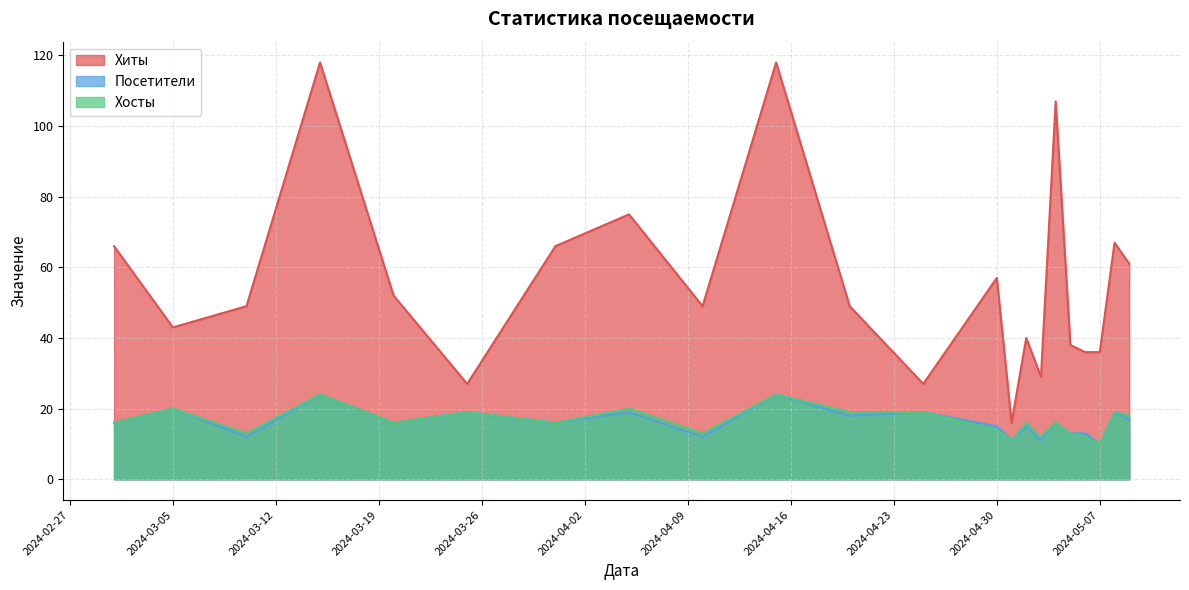

Reading left to right, what are all the values shown in this chart?

Хиты: 2024-03-01=66	2024-03-05=43	2024-03-10=49	2024-03-15=118	2024-03-20=52	2024-03-25=27	2024-03-31=66	2024-04-05=75	2024-04-10=49	2024-04-15=118	2024-04-20=49	2024-04-25=27	2024-04-30=57	2024-05-01=16	2024-05-02=40	2024-05-03=29	2024-05-04=107	2024-05-05=38	2024-05-06=36	2024-05-07=36	2024-05-08=67	2024-05-09=61
Посетители: 2024-03-01=16	2024-03-05=20	2024-03-10=12	2024-03-15=24	2024-03-20=16	2024-03-25=19	2024-03-31=16	2024-04-05=19	2024-04-10=12	2024-04-15=24	2024-04-20=18	2024-04-25=19	2024-04-30=15	2024-05-01=11	2024-05-02=15	2024-05-03=11	2024-05-04=16	2024-05-05=13	2024-05-06=13	2024-05-07=10	2024-05-08=19	2024-05-09=17
Хосты: 2024-03-01=16	2024-03-05=20	2024-03-10=13	2024-03-15=24	2024-03-20=16	2024-03-25=19	2024-03-31=16	2024-04-05=20	2024-04-10=13	2024-04-15=24	2024-04-20=19	2024-04-25=19	2024-04-30=14	2024-05-01=11	2024-05-02=16	2024-05-03=12	2024-05-04=16	2024-05-05=13	2024-05-06=12	2024-05-07=10	2024-05-08=19	2024-05-09=18